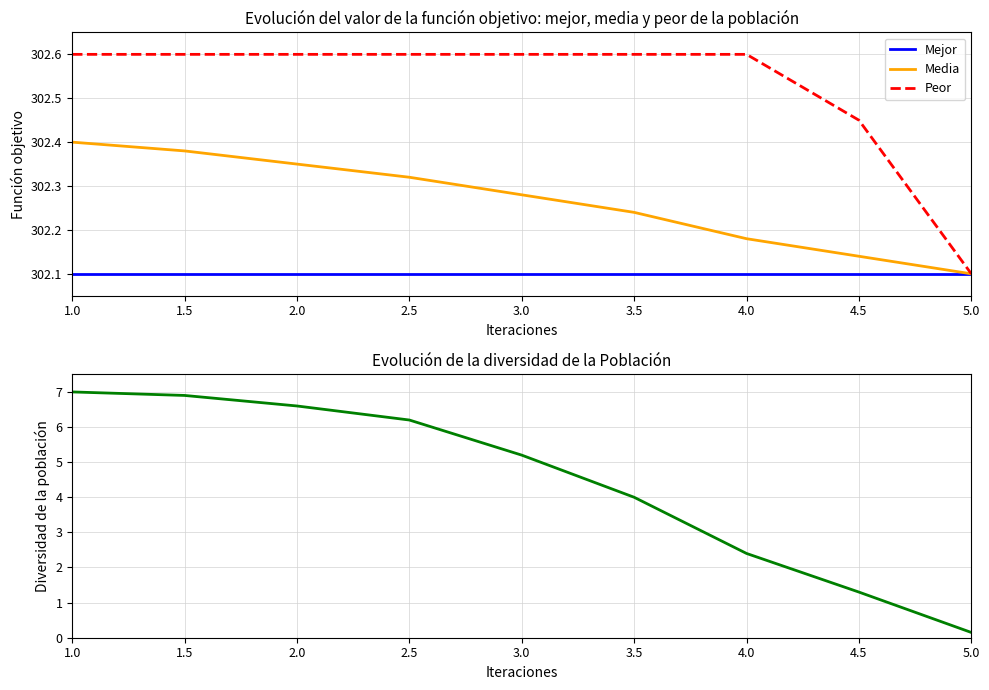

Reading right to left, extract all data points from this chart.

Mejor: 5.0=302.1	4.5=302.1	4.0=302.1	3.5=302.1	3.0=302.1	2.5=302.1	2.0=302.1	1.5=302.1	1.0=302.1
Media: 5.0=302.1	4.5=302.1	4.0=302.2	3.5=302.2	3.0=302.3	2.5=302.3	2.0=302.4	1.5=302.4	1.0=302.4
Peor: 5.0=302.1	4.5=302.4	4.0=302.6	3.5=302.6	3.0=302.6	2.5=302.6	2.0=302.6	1.5=302.6	1.0=302.6
Diversidad: 5.0=0.1	4.5=1.3	4.0=2.4	3.5=4.0	3.0=5.2	2.5=6.2	2.0=6.6	1.5=6.9	1.0=7.0